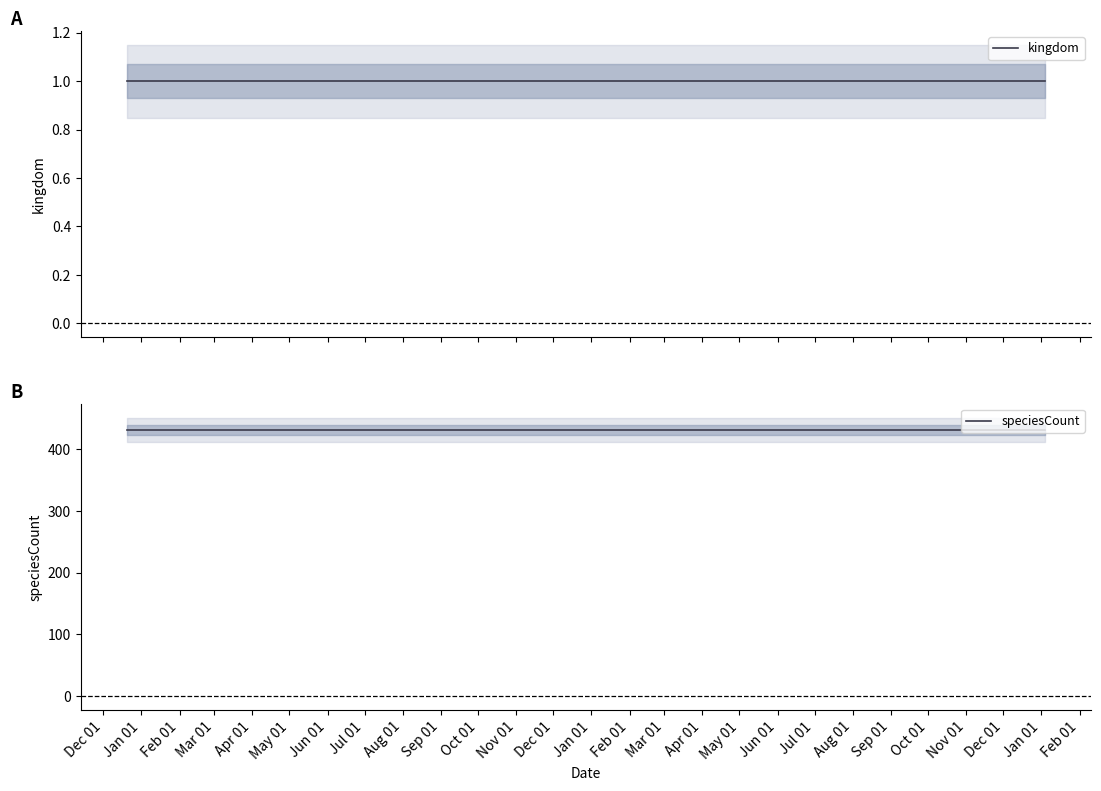

Which series changed the most between Dec 01 and Jan 01?

kingdom